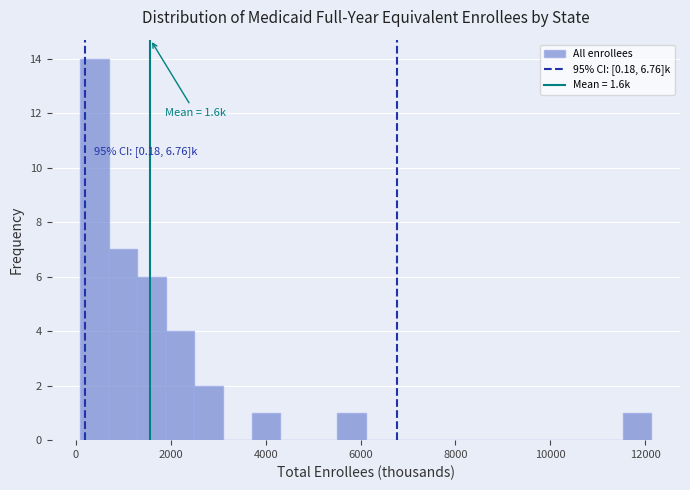

Around what value on the x-axis is the tallest bar? Give the approximate position of its centre, as read against the axis.

400